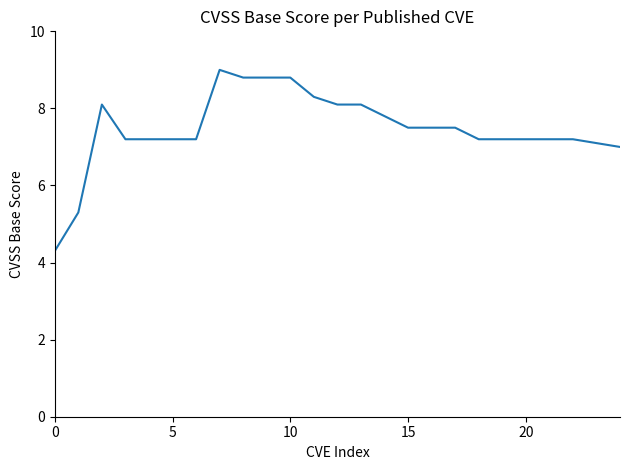

What is the difference between the maximum and minimum values?

4.7